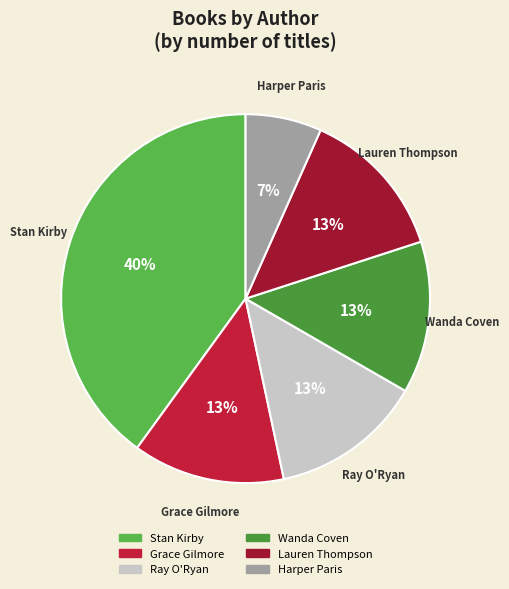

The Wanda Coven slice represents 13% of the pie. True or false?

True